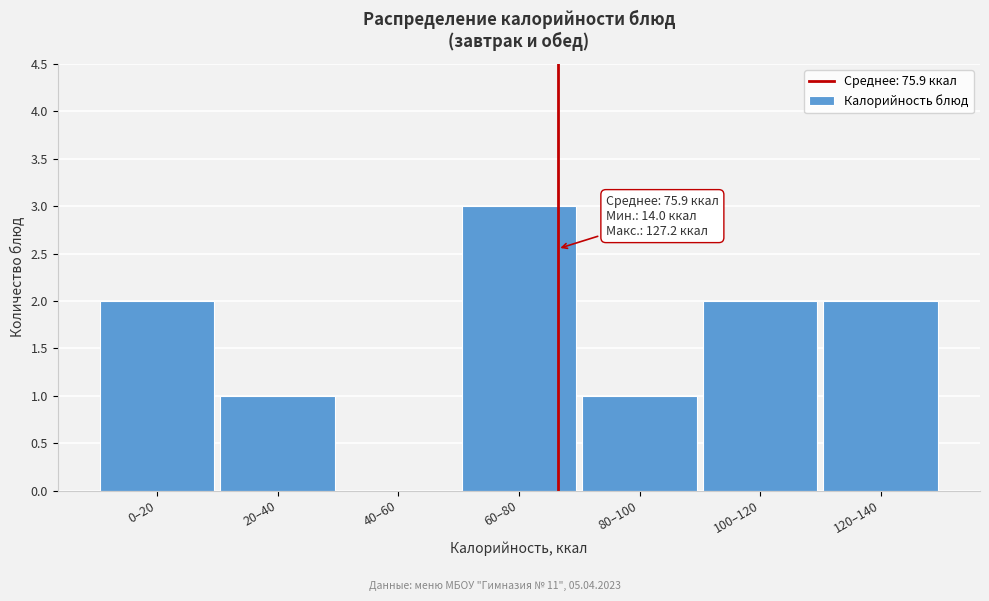

Reading left to right, what are all the values shown in this chart?

0–20=2	20–40=1	40–60=0	60–80=3	80–100=1	100–120=2	120–140=2